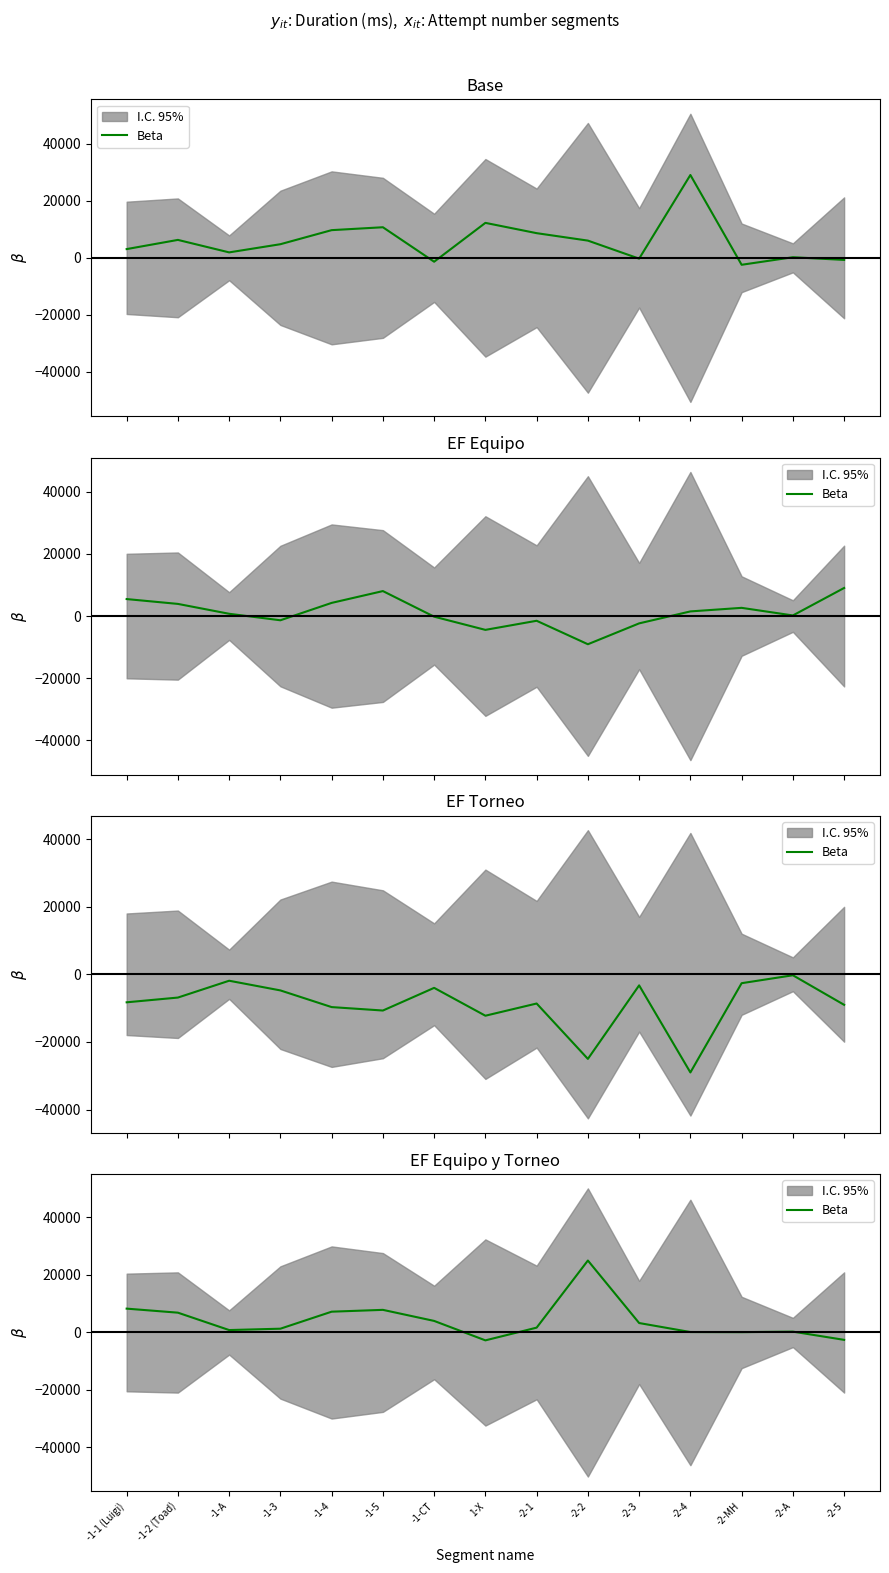

How many interior local valleys (lower than both neighbors) does the data have?

3